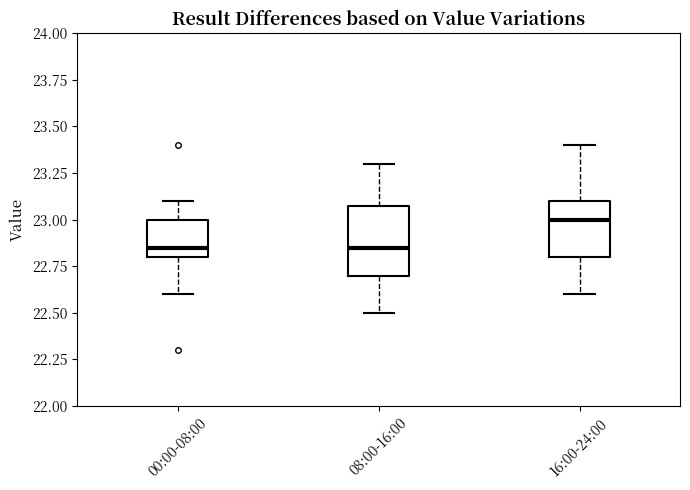

Which box is the tallest, from its lower edge to its upper edge?

08:00-16:00